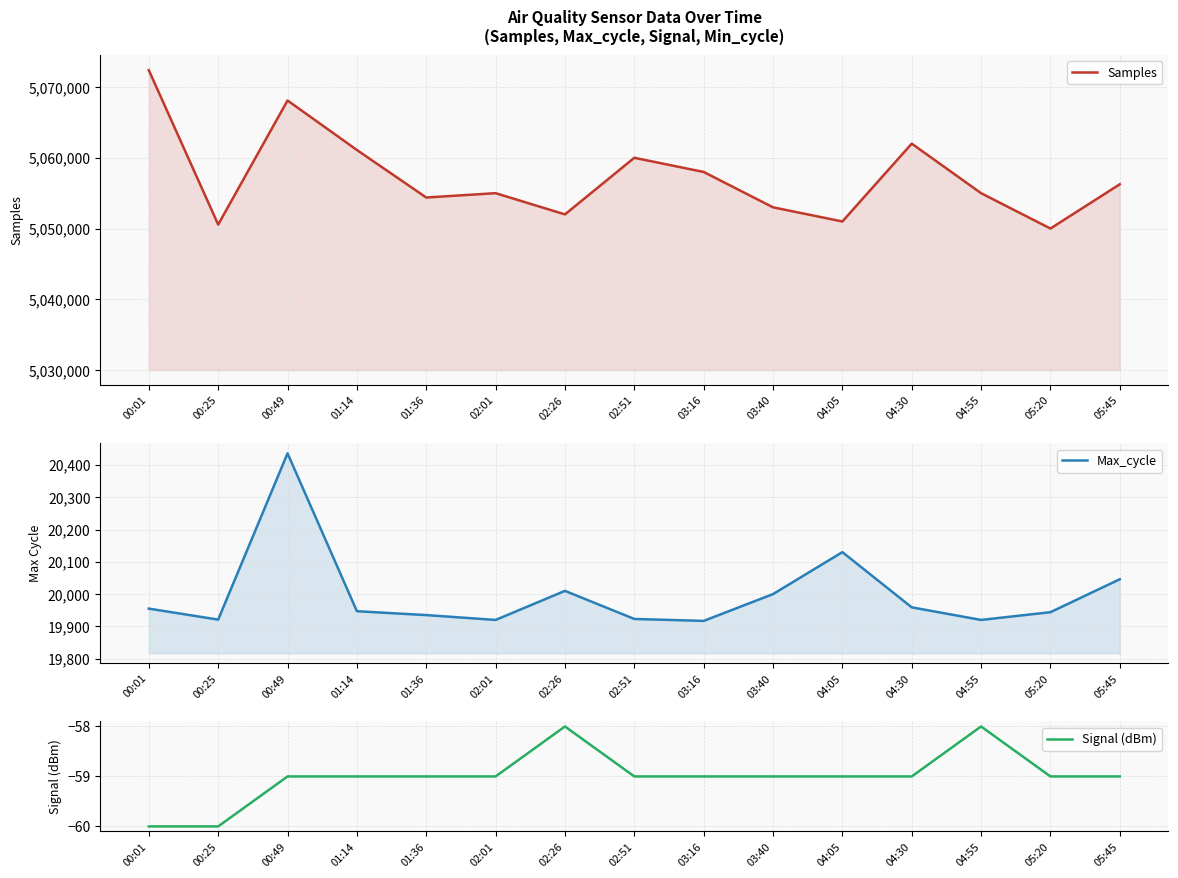

The value of Samples at 03:40 is 5053000. True or false?

True